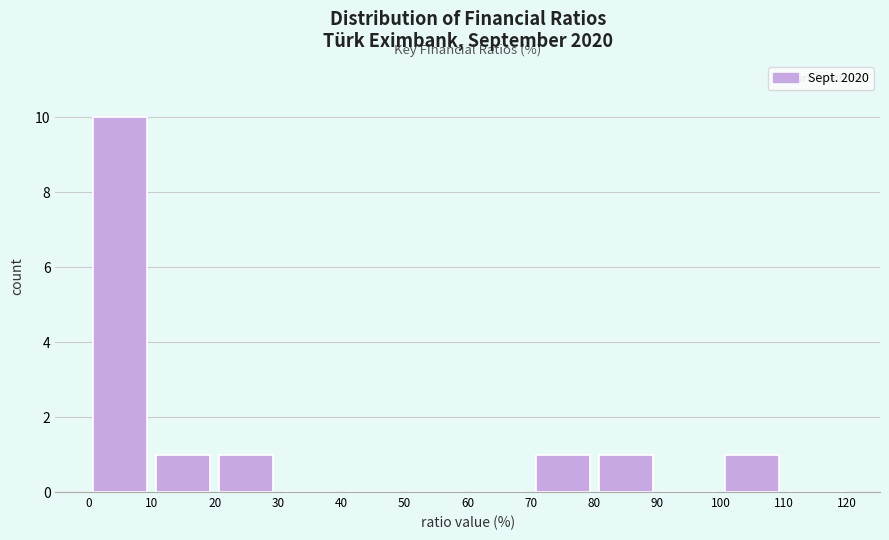

Reading left to right, transcribe this chart: for each bar, give the range it covers on the x-axis and its height. The values are not printed on the chart, so give them approximately, as read against the axis.

0 to 10: 10
10 to 20: 1
20 to 30: 1
30 to 40: 0
40 to 50: 0
50 to 60: 0
60 to 70: 0
70 to 80: 1
80 to 90: 1
90 to 100: 0
100 to 110: 1
110 to 120: 0